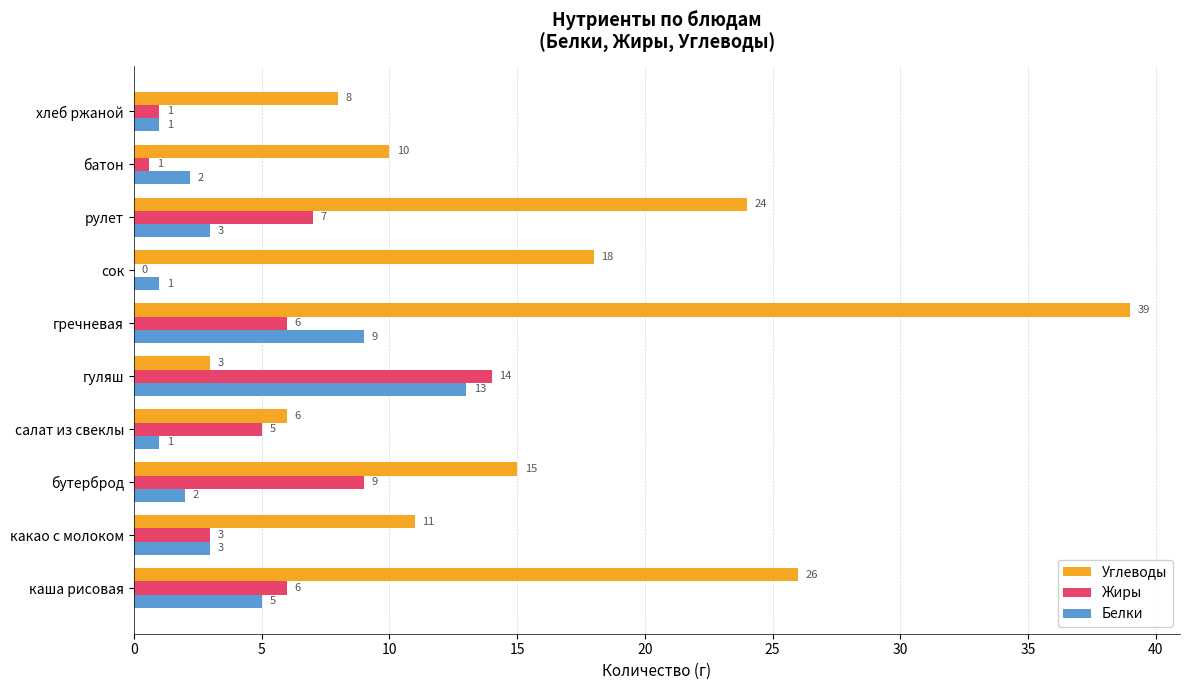

Between каша рисовая and бутерброд, which series saw the biggest shift?

Углеводы